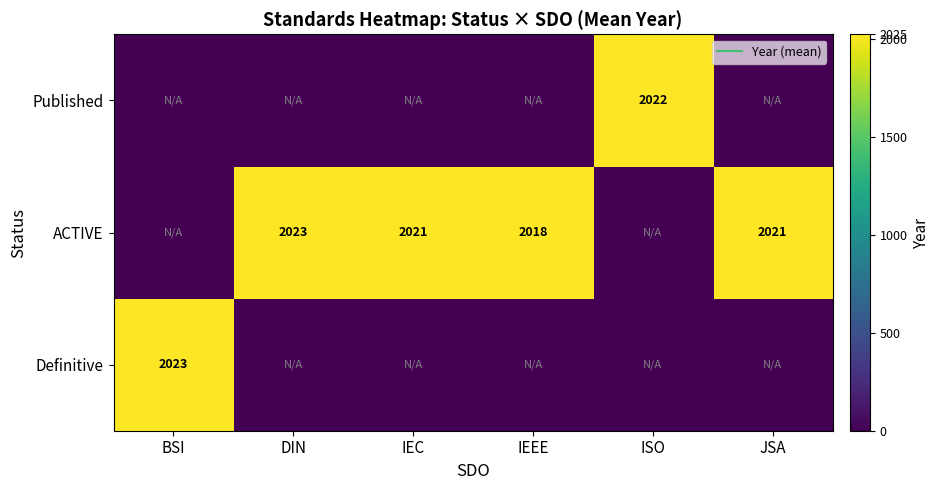

At which category does the chart reach its minimum across all series?

DIN